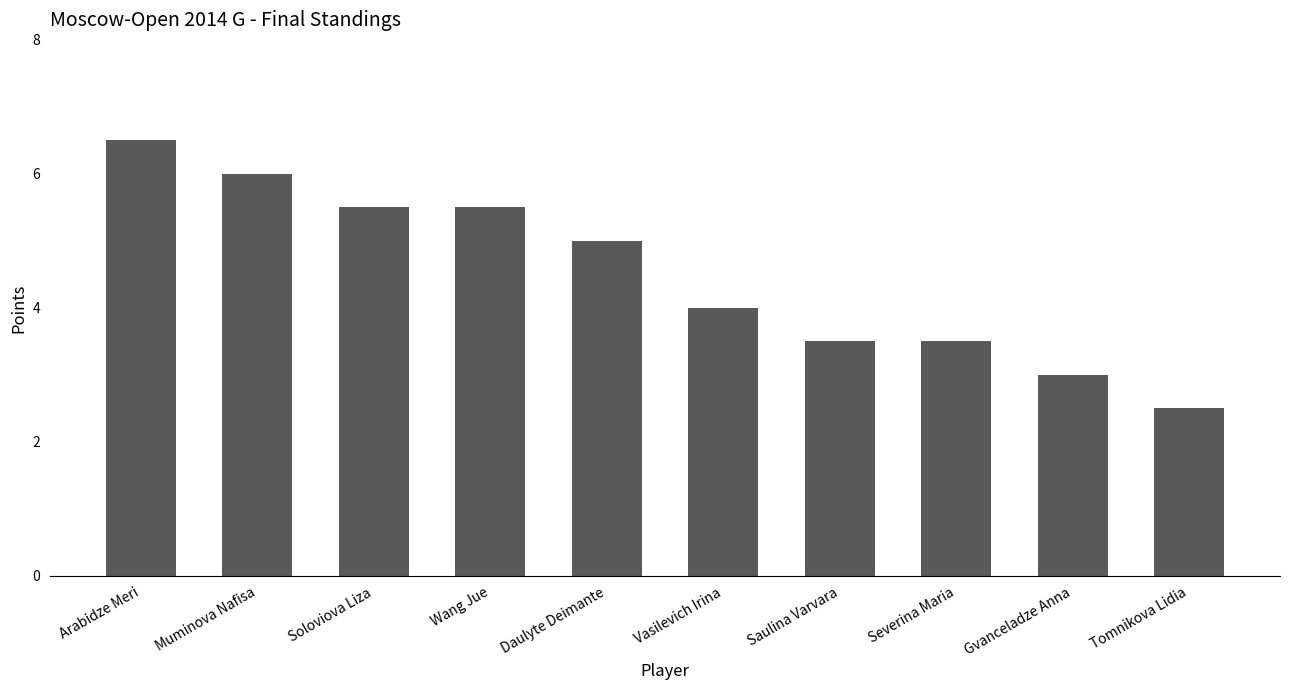

At which label does the data first exceed 5?

Arabidze Meri